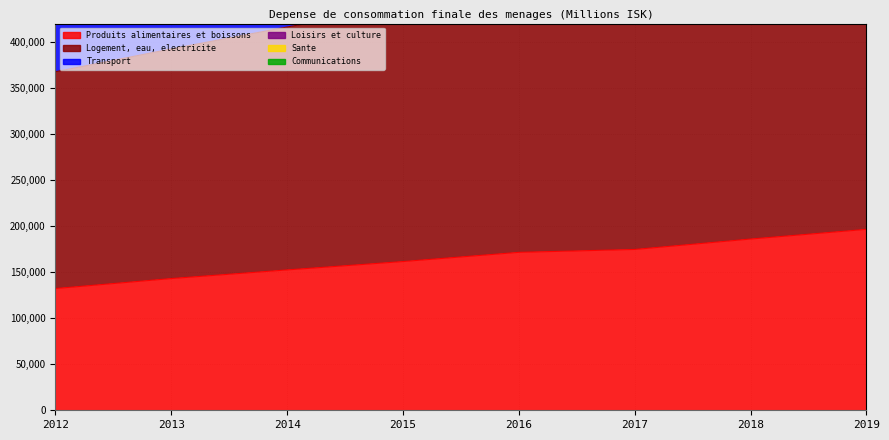

Where does the Produits alimentaires et boissons series first go above 171522?

2016